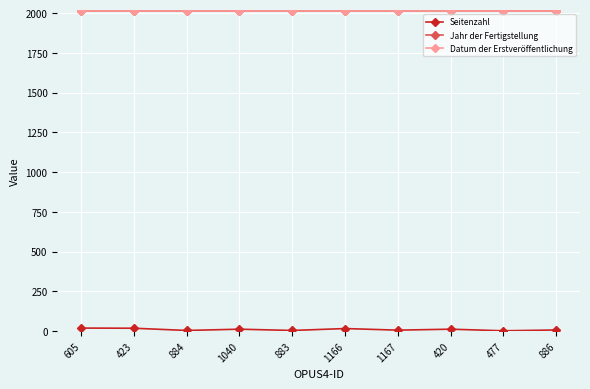

Does the chart have visible grid lines?

Yes